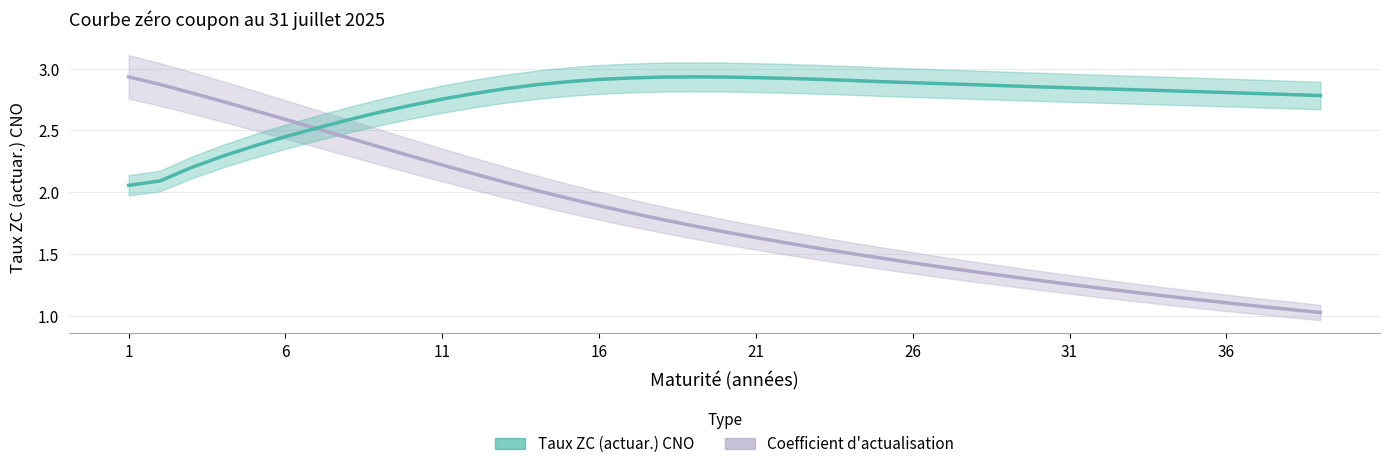

What is the smallest value displayed?

1.0